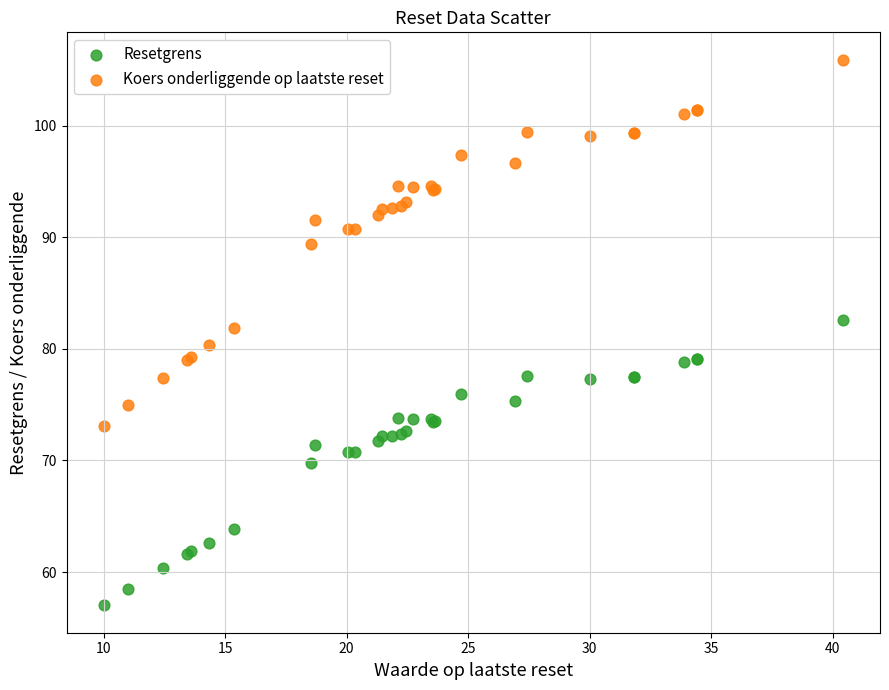

Which series reaches the minimum Y coordinate?

Resetgrens